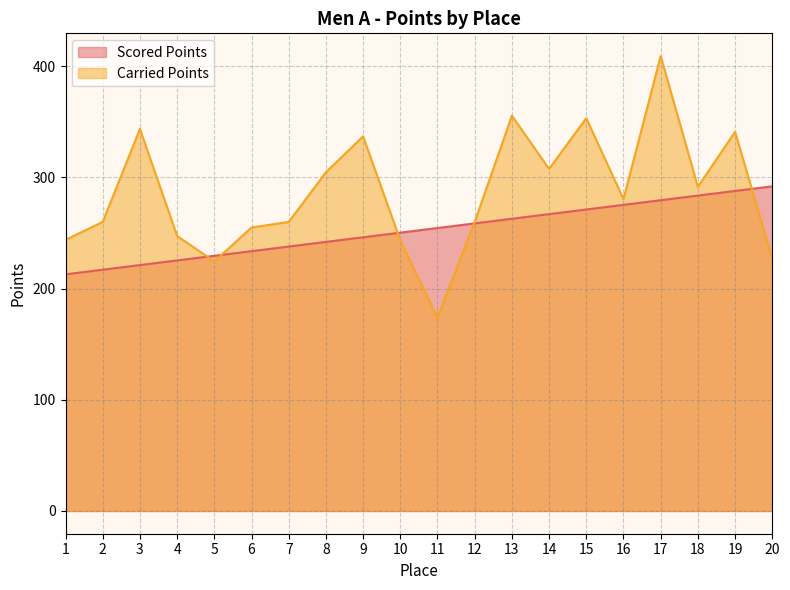

Reading left to right, transcribe all the data shown in this chart.

Scored Points: 212.9	217.0	221.2	225.4	229.5	233.7	237.9	242.0	246.2	250.4	254.5	258.7	262.9	267.0	271.2	275.4	279.5	283.7	287.9	292.0
Carried Points: 243.9	260.0	343.7	247.4	224.5	255.0	260.0	304.7	337.0	243.5	173.8	260.0	355.6	307.7	353.3	280.6	409.2	291.6	341.0	227.0